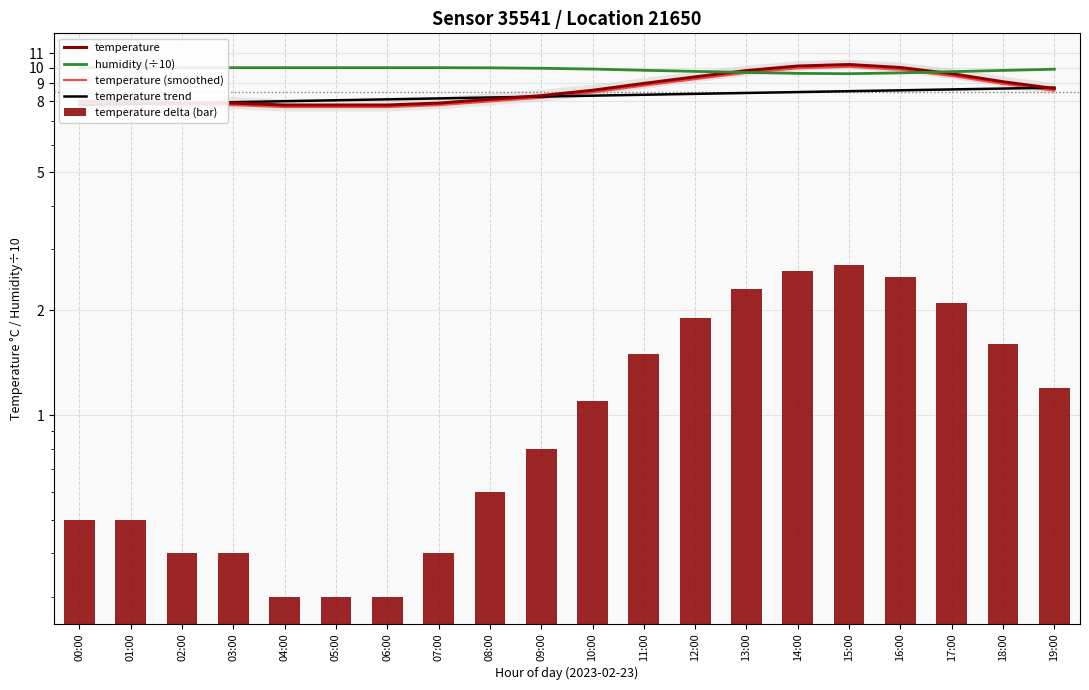

Which has a higher value, 03:00 or 17:00?

17:00